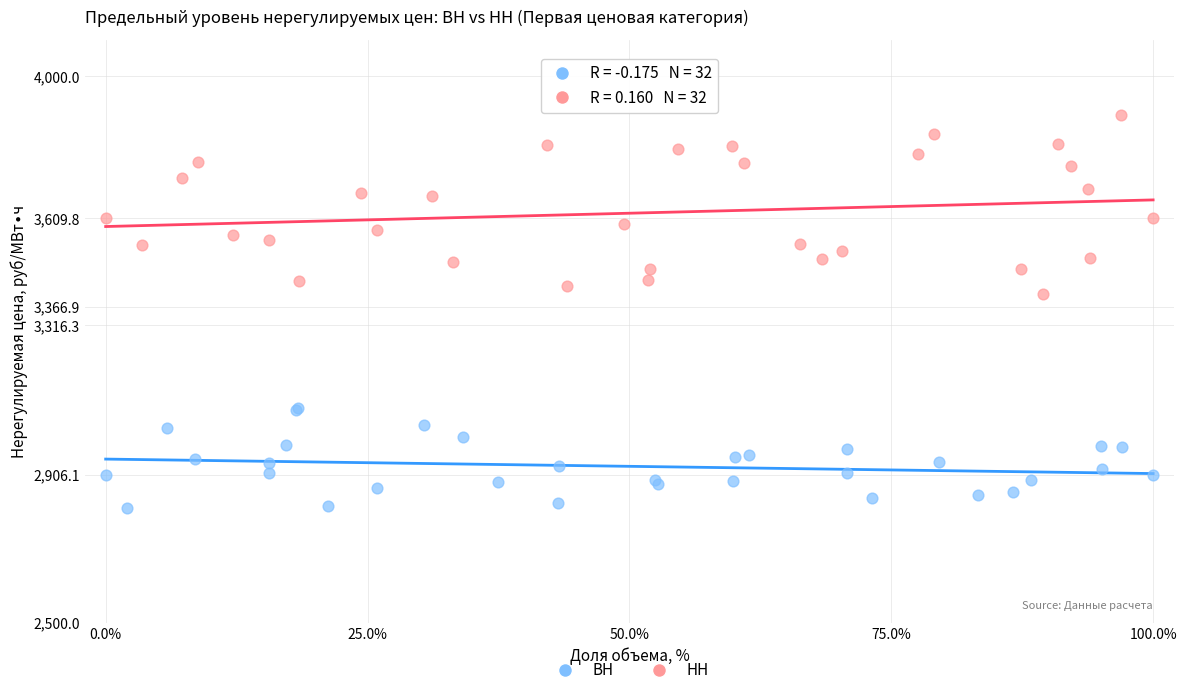

Which series contains the lowest Y value?

ВН